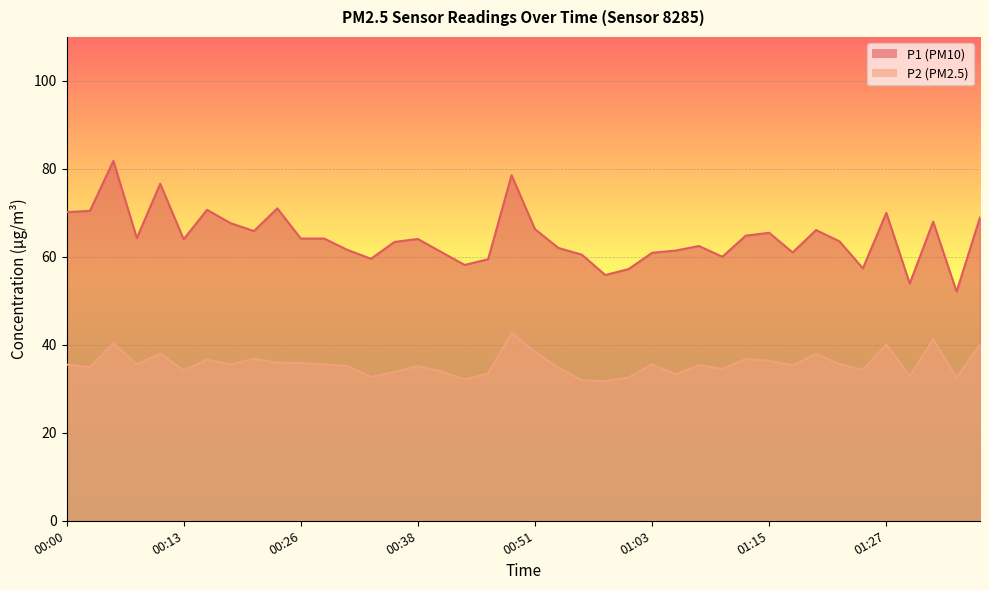

Which series changed the most between 00:00 and 00:10?

P1